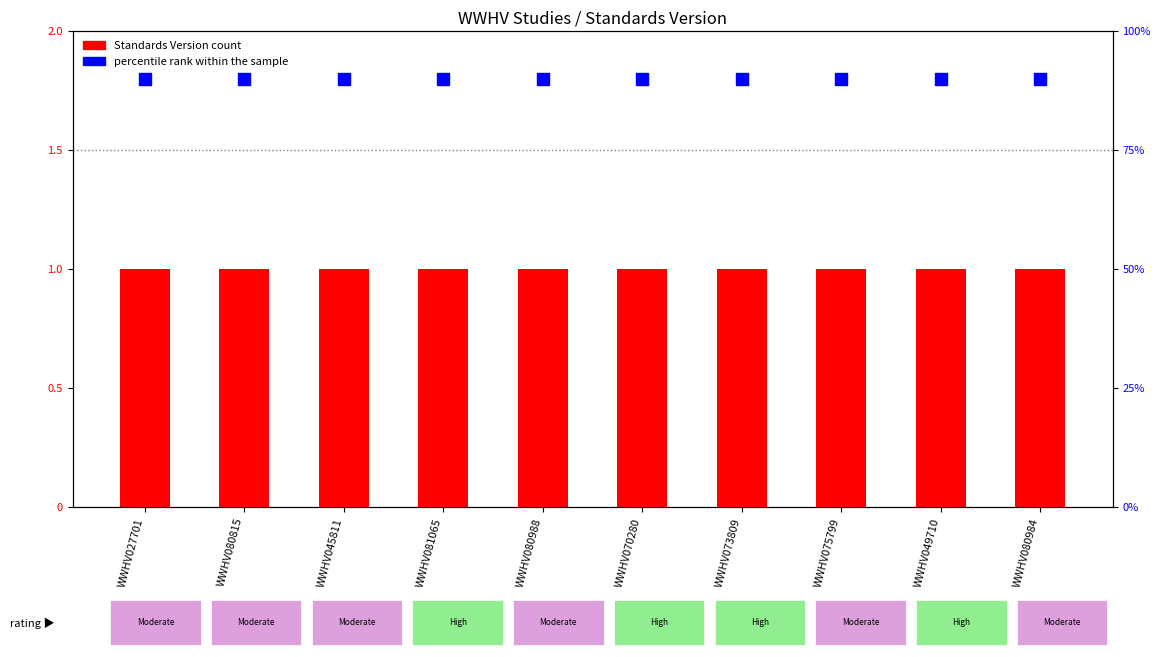

At which category is the sum across all series the highest?

WWHV027701